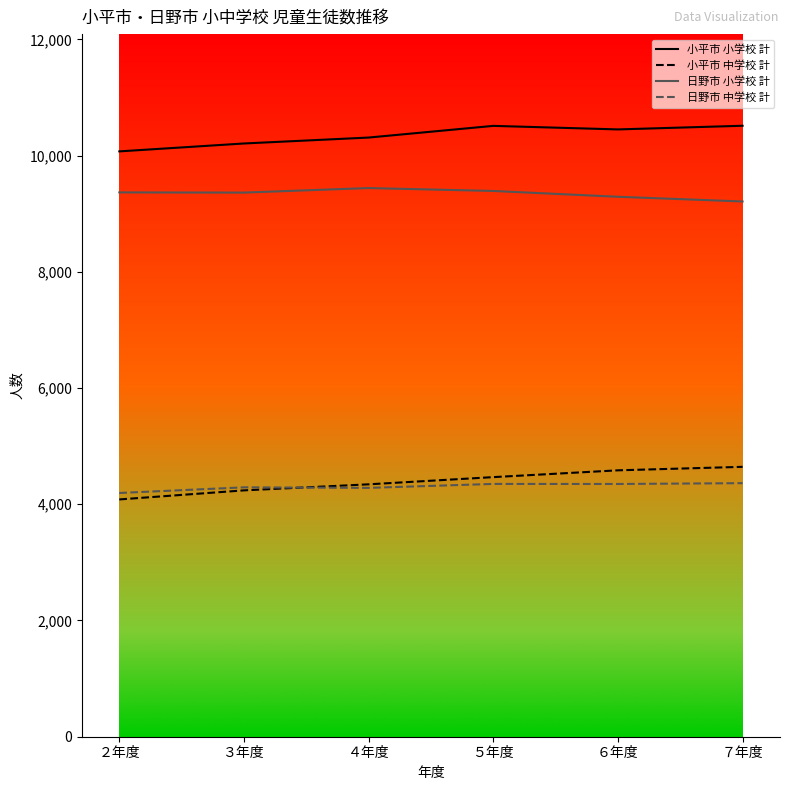

The 小平市 小学校 計 series shows 10513 at ７年度. True or false?

True